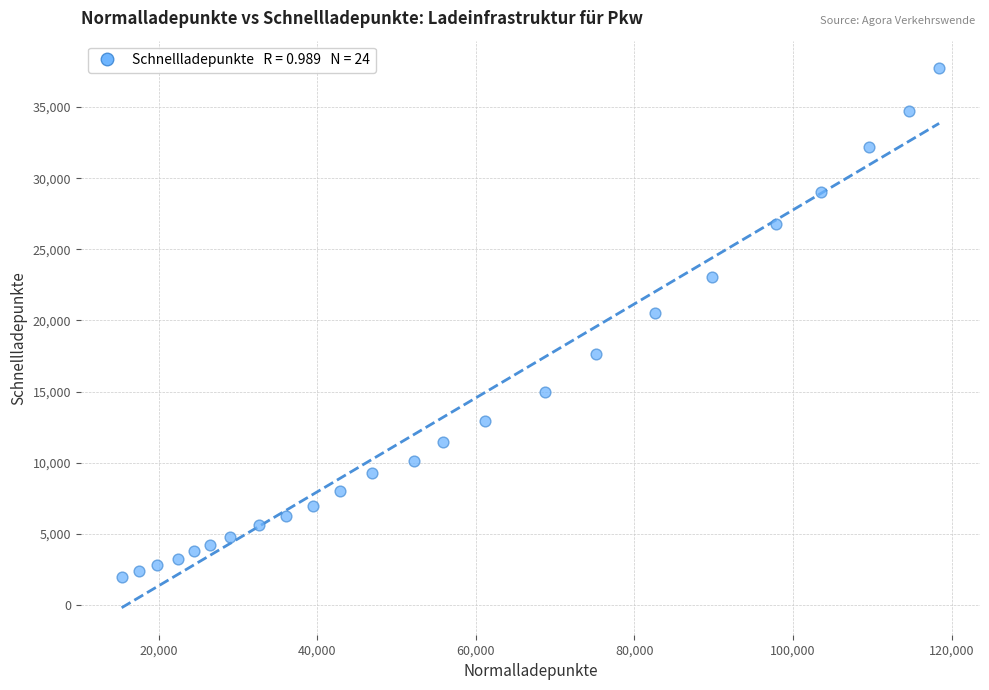

What Y value in the scatter plot is closest to 19872?

20511